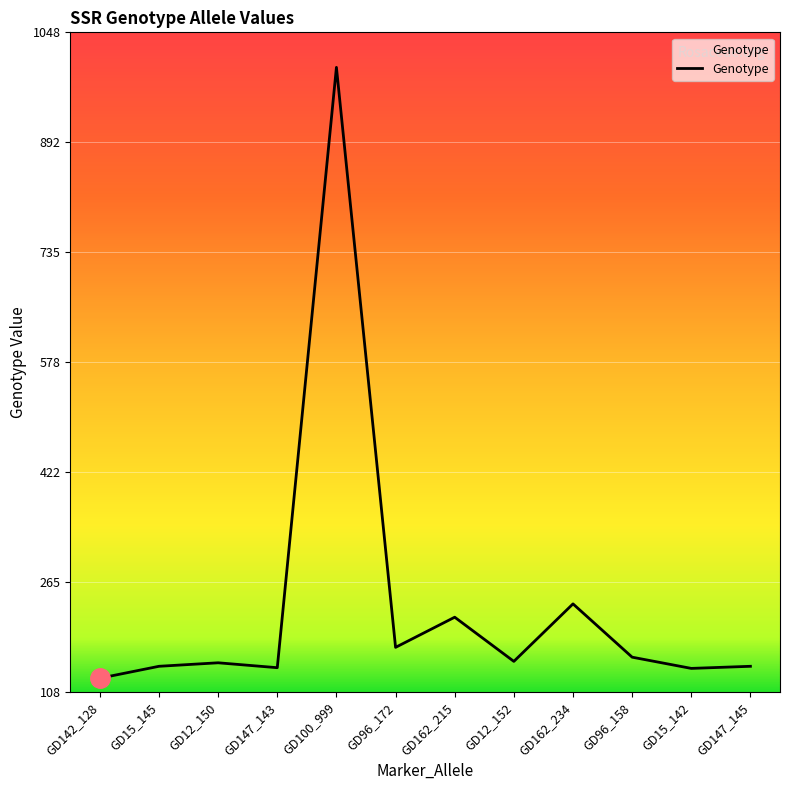

What is the approximate value at GD147_143, to the nearest 10?

140